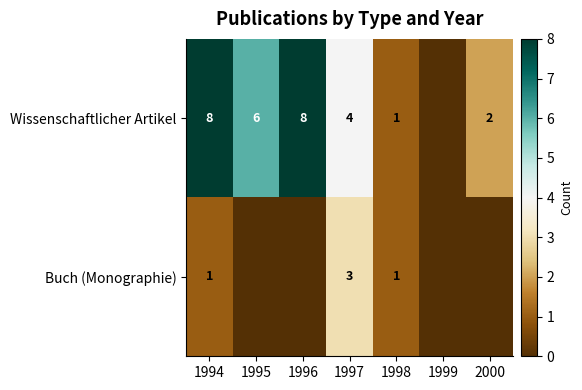

Which series changed the most between 1997 and 1998?

Wissenschaftlicher Artikel